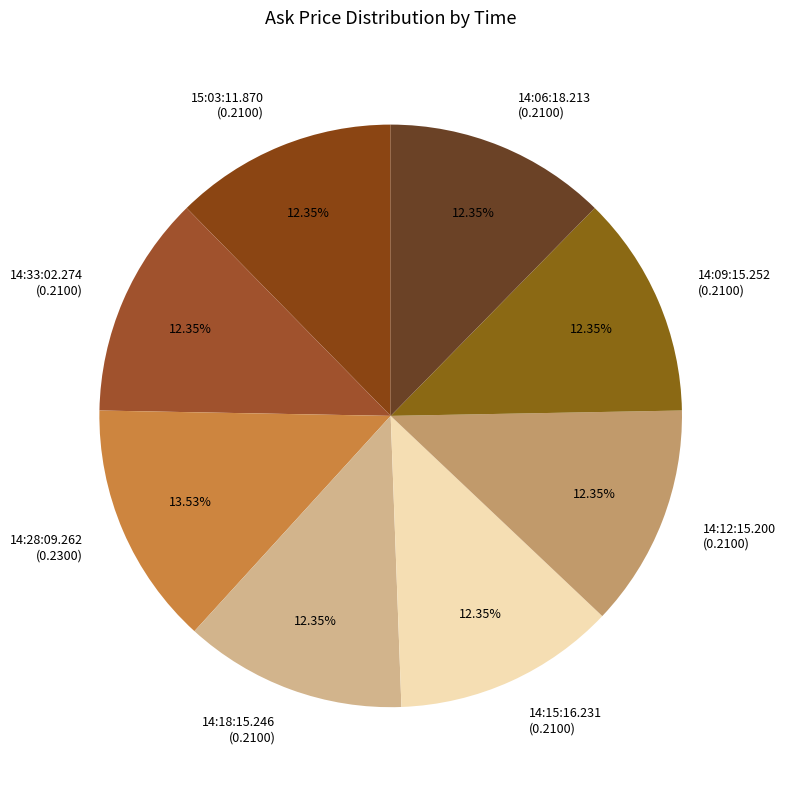

To the nearest percent, what is the difference between the largest and smallest slice percentages?

1%